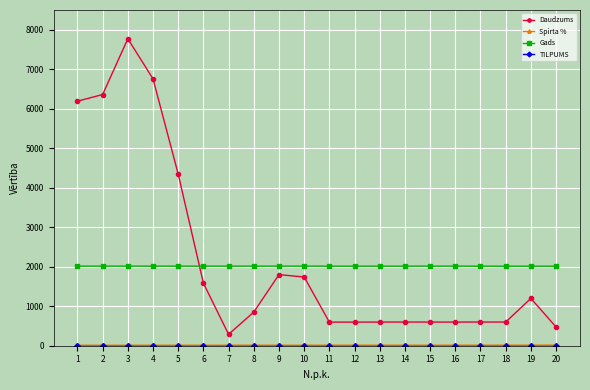

Where is Daudzums nearest to the value 4030?

5